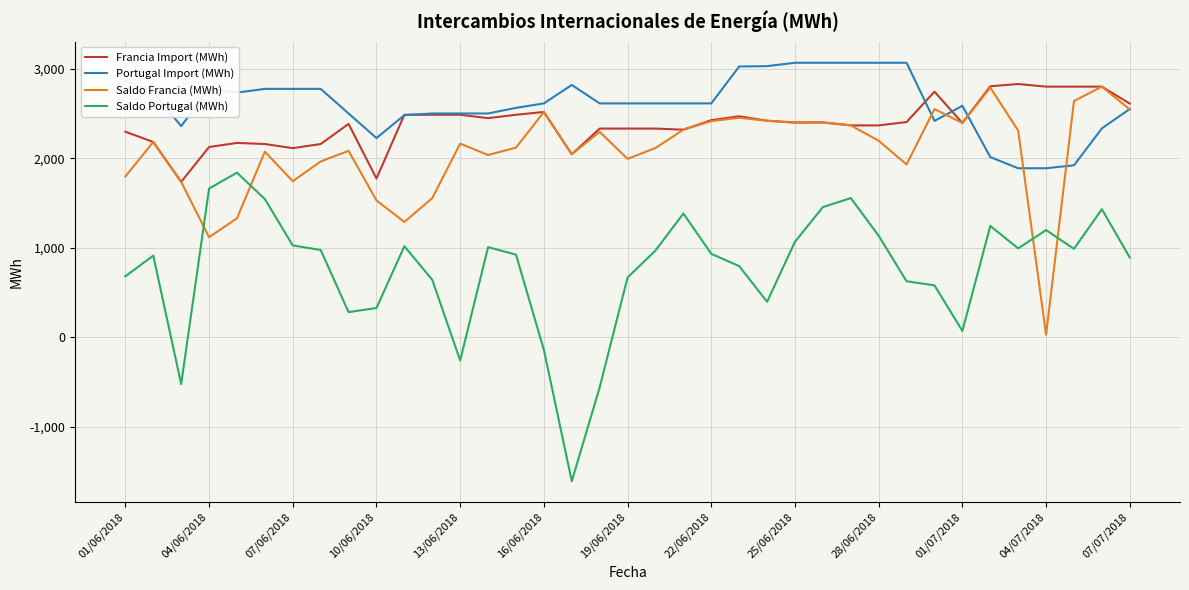

True or false: Francia Import (MWh) and Saldo Portugal (MWh) cross at least once.

False